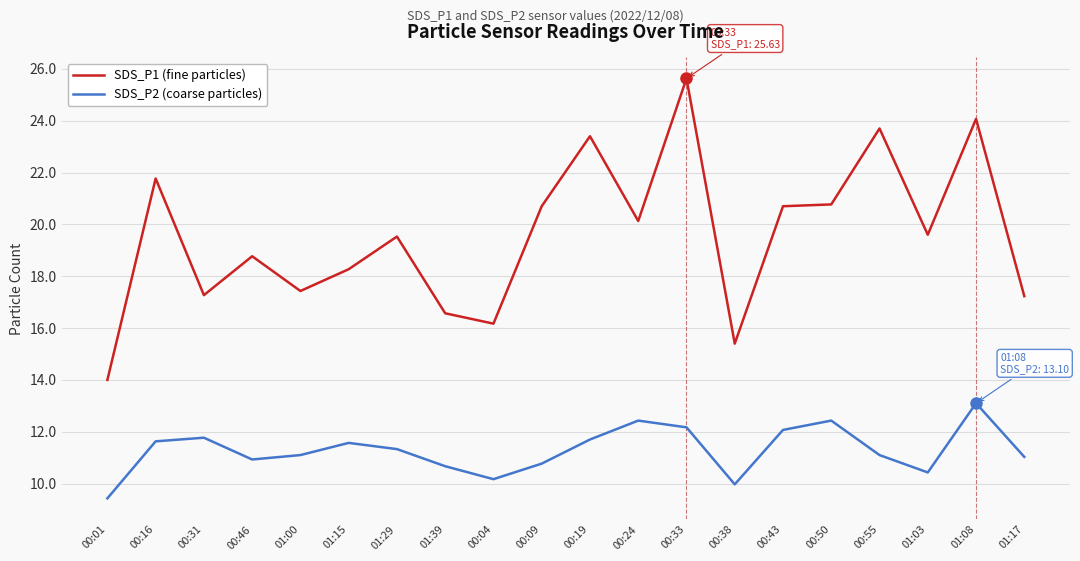

True or false: SDS_P1 (fine particles) and SDS_P2 (coarse particles) intersect in this chart.

False